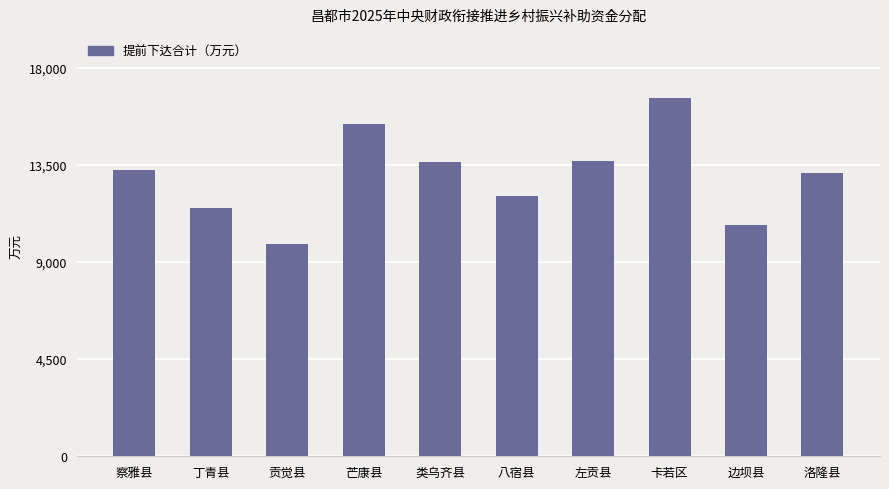

What is the greatest value displayed?

16575